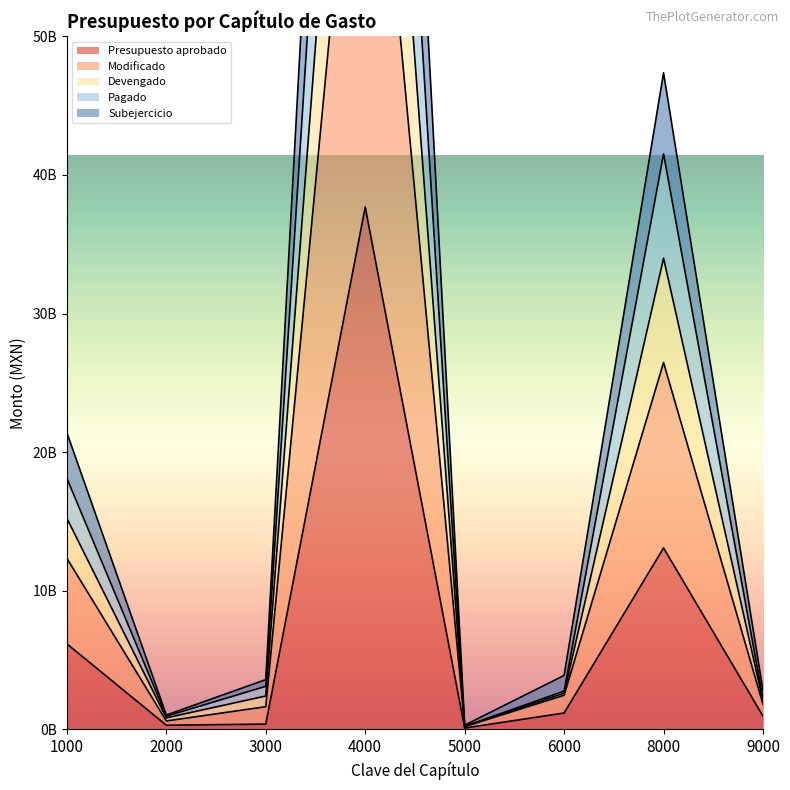

What is the difference between the maximum and minimum values in the Devengado series?

115221372156.4